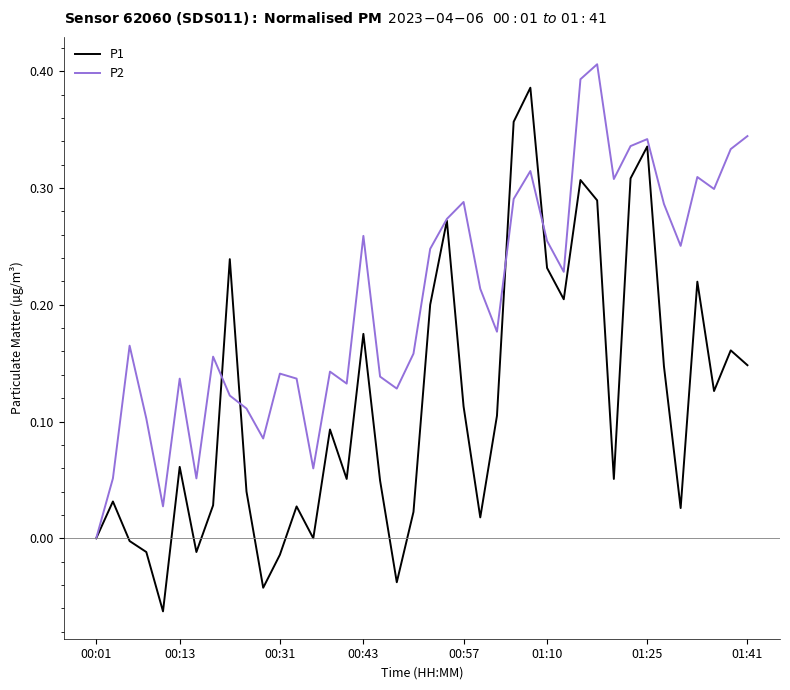

What is the sum of all P1 values?

4.6